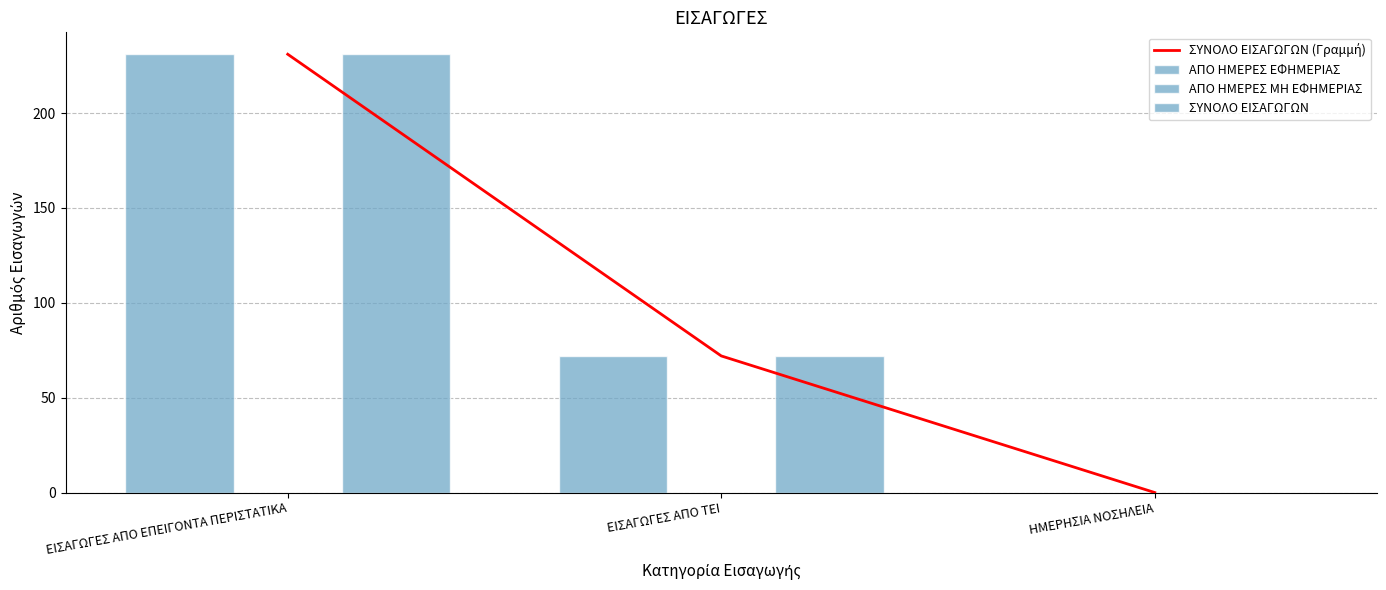

Is it true that ΣΥΝΟΛΟ ΕΙΣΑΓΩΓΩΝ (Γραμμή) equals 0 at ΗΜΕΡΗΣΙΑ ΝΟΣΗΛΕΙΑ?

True